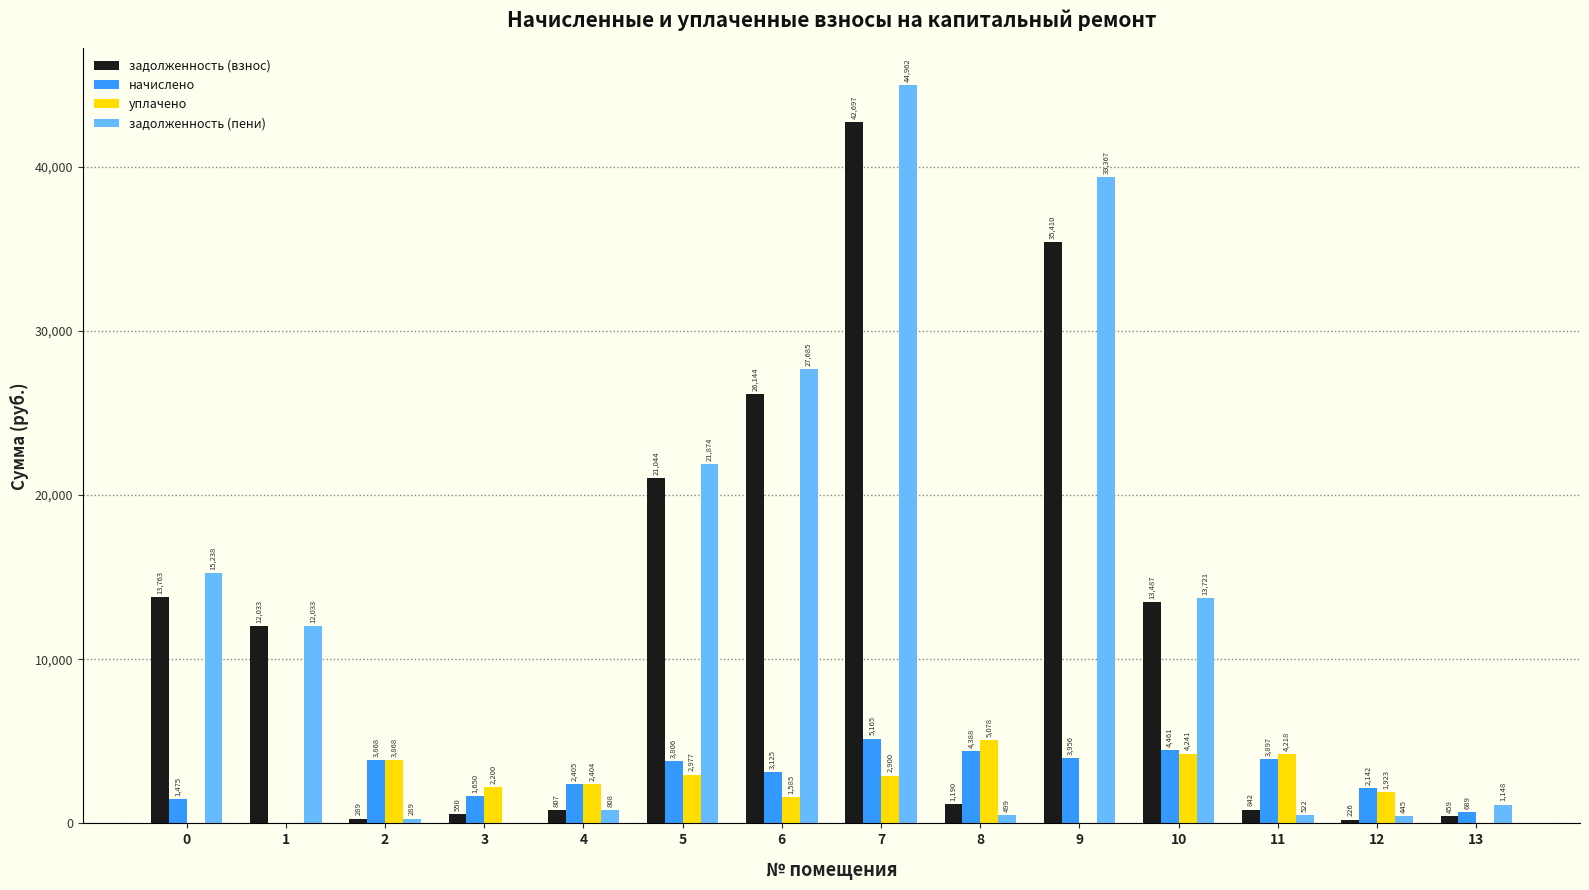

Count the number of categories in the chart.

14